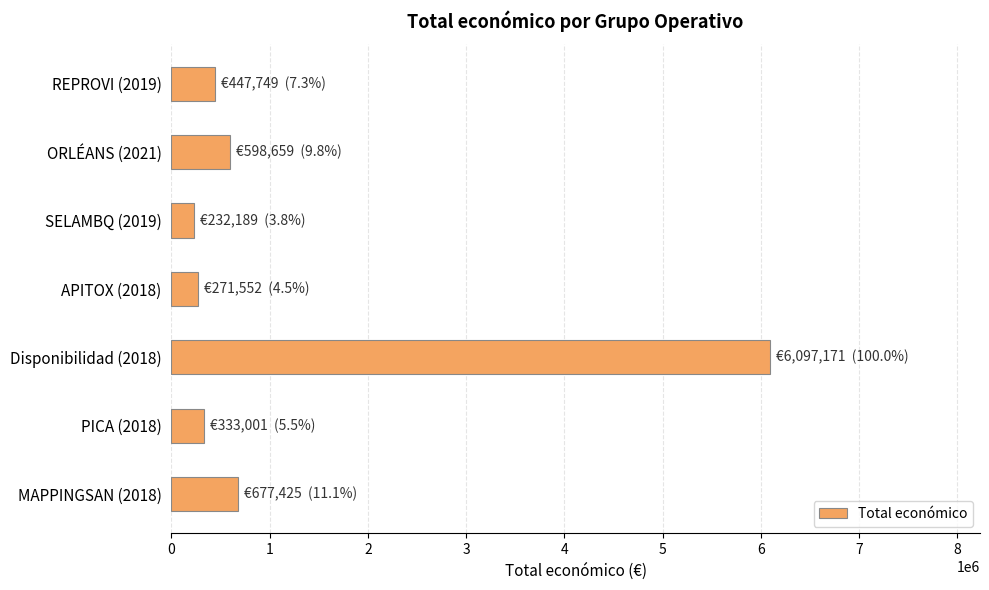

Reading bottom to top, list all the values displayed in this chart.

677425	333001	6097171	271552	232189	598659	447749